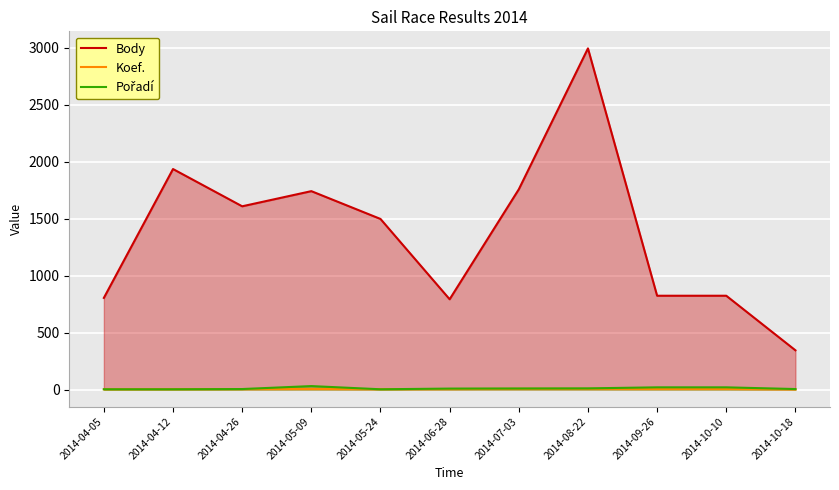

True or false: Koef. and Body cross at least once.

False